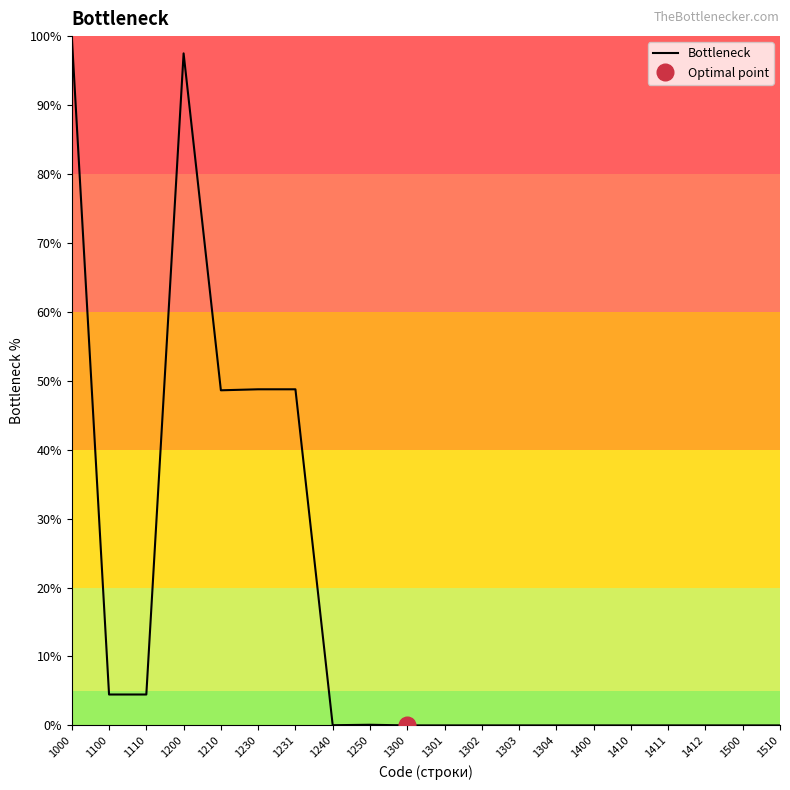

The chart shows a value of 157.0 at 1000. True or false?

False